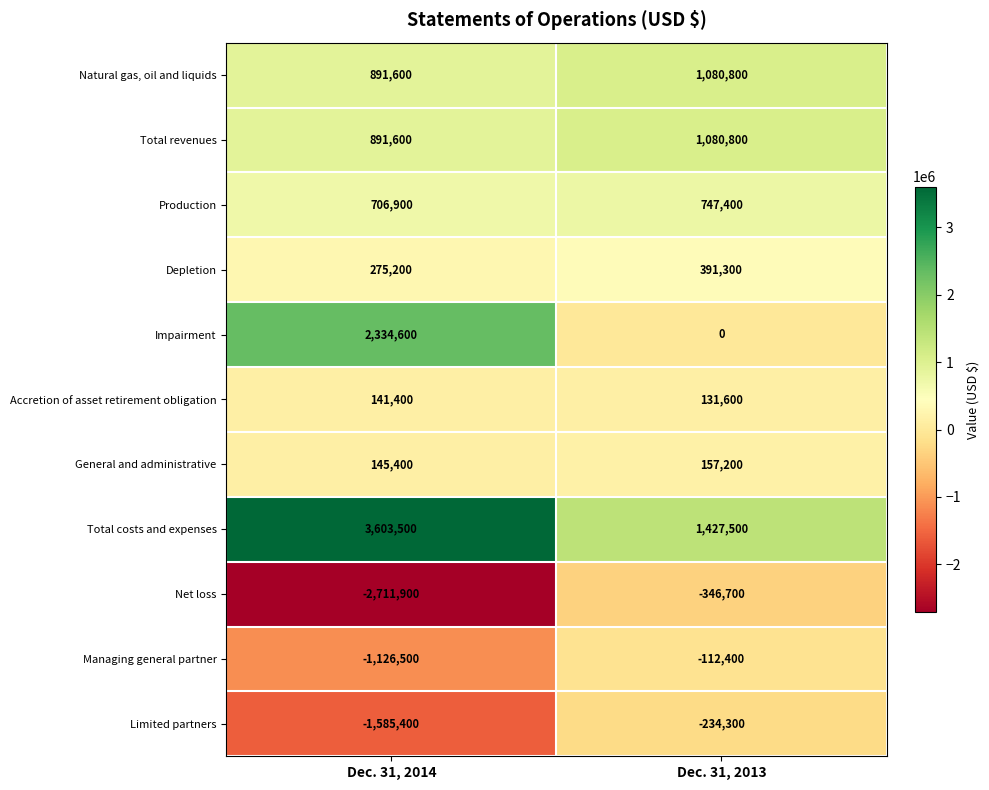

Reading right to left, transcribe all the data shown in this chart.

Natural gas, oil and liquids: Dec. 31, 2013=1080800	Dec. 31, 2014=891600
Total revenues: Dec. 31, 2013=1080800	Dec. 31, 2014=891600
Production: Dec. 31, 2013=747400	Dec. 31, 2014=706900
Depletion: Dec. 31, 2013=391300	Dec. 31, 2014=275200
Impairment: Dec. 31, 2013=0	Dec. 31, 2014=2334600
Accretion of asset retirement obligation: Dec. 31, 2013=131600	Dec. 31, 2014=141400
General and administrative: Dec. 31, 2013=157200	Dec. 31, 2014=145400
Total costs and expenses: Dec. 31, 2013=1427500	Dec. 31, 2014=3603500
Net loss: Dec. 31, 2013=-346700	Dec. 31, 2014=-2711900
Managing general partner: Dec. 31, 2013=-112400	Dec. 31, 2014=-1126500
Limited partners: Dec. 31, 2013=-234300	Dec. 31, 2014=-1585400